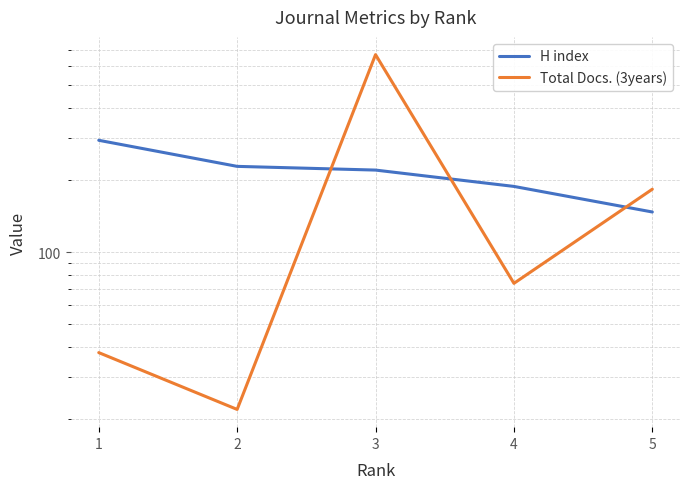

How many interior local peaks does the Total Docs. (3years) series have?

1